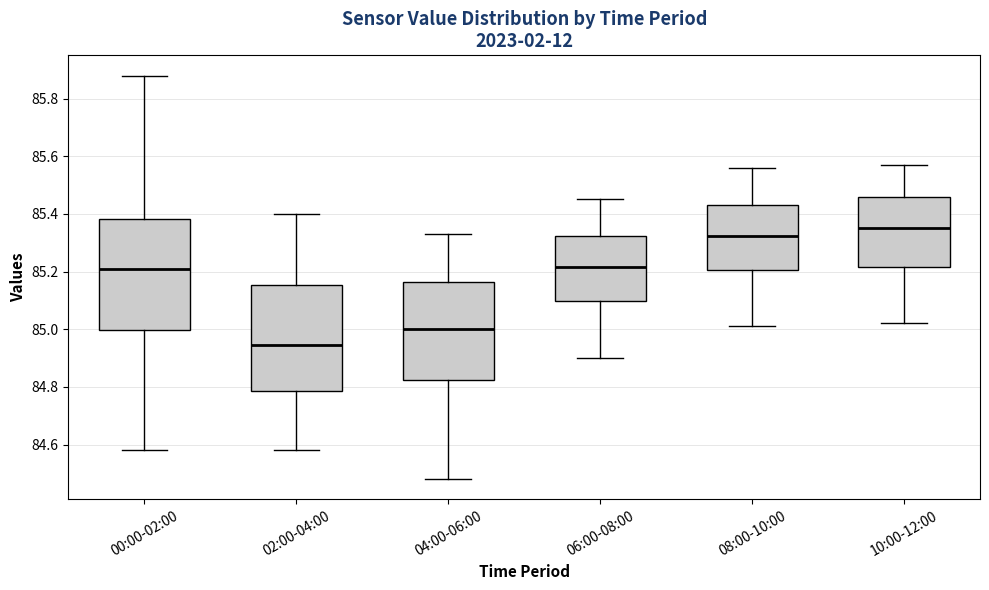

Reading left to right, read every box against the y-axis: the position of its median line, the range the box covers, and the ends of its whiskers. The values are not printed on the chart, so give them approximately, as read against the axis.

00:00-02:00: median 85.22, box 85.00 to 85.38, whiskers 84.58 to 85.88
02:00-04:00: median 84.94, box 84.78 to 85.16, whiskers 84.58 to 85.40
04:00-06:00: median 85.00, box 84.82 to 85.16, whiskers 84.48 to 85.34
06:00-08:00: median 85.22, box 85.10 to 85.32, whiskers 84.90 to 85.46
08:00-10:00: median 85.32, box 85.20 to 85.44, whiskers 85.02 to 85.56
10:00-12:00: median 85.36, box 85.22 to 85.46, whiskers 85.02 to 85.58